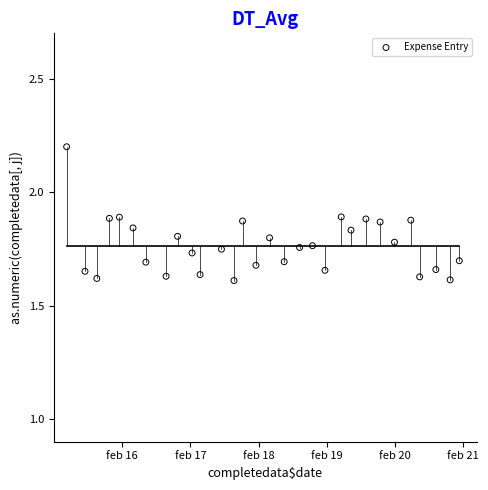

What is the range of Y values (max minus min)?

0.6